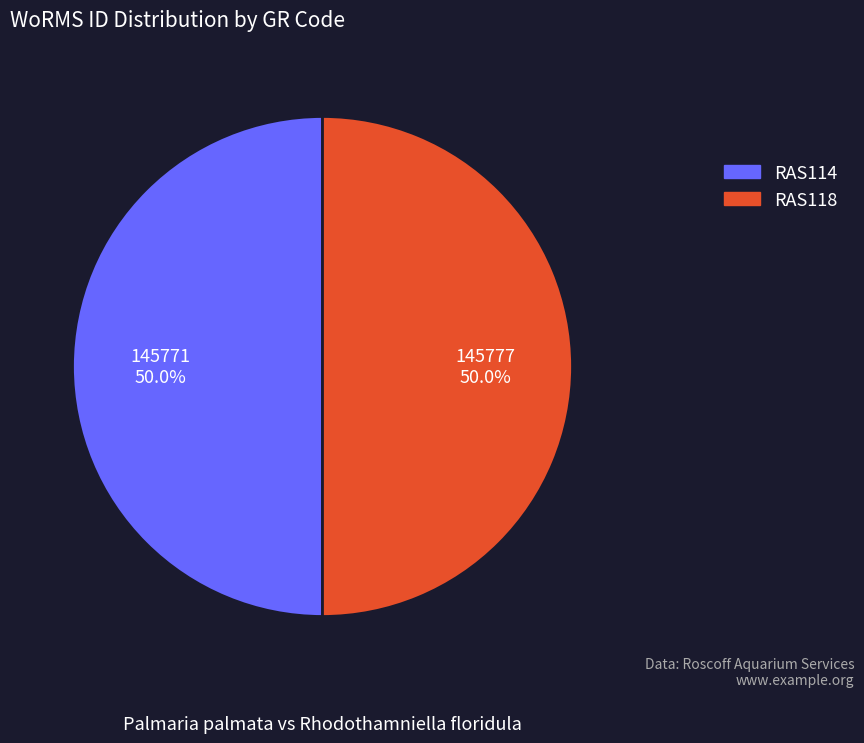

What percentage do RAS114 and RAS118 together represent?

100.0%